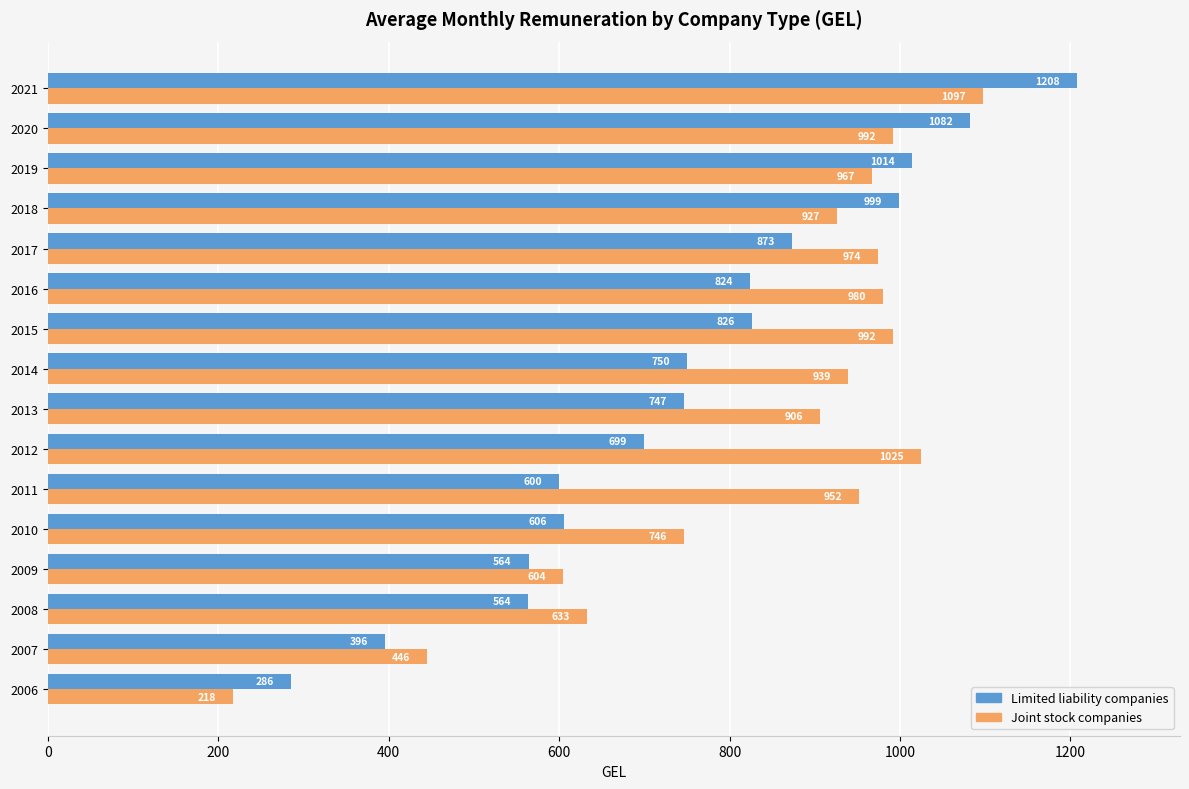

At which label does Limited liability companies reach its peak?

2021